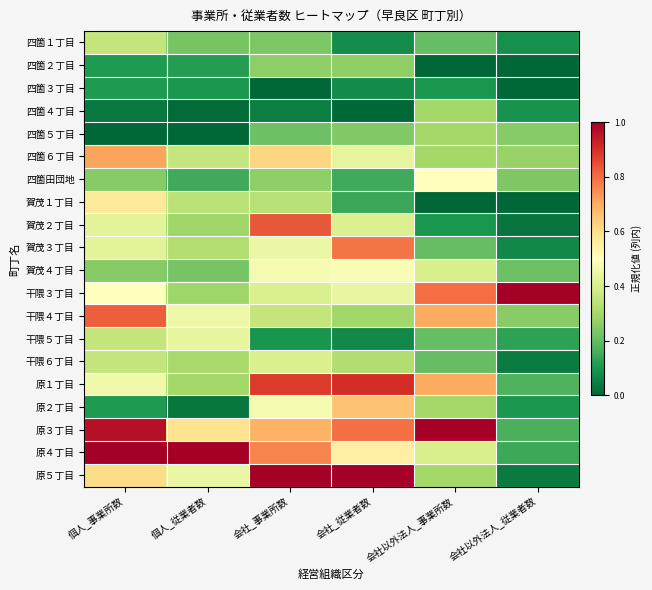

Reading left to right, what are all the values shown in this chart?

四箇１丁目: 個人_事業所数=0.4	個人_従業者数=0.2	会社_事業所数=0.2	会社_従業者数=0.1	会社以外法人_事業所数=0.2	会社以外法人_従業者数=0.1
四箇２丁目: 個人_事業所数=0.1	個人_従業者数=0.1	会社_事業所数=0.3	会社_従業者数=0.3	会社以外法人_事業所数=0.0	会社以外法人_従業者数=0.0
四箇３丁目: 個人_事業所数=0.1	個人_従業者数=0.1	会社_事業所数=0.0	会社_従業者数=0.1	会社以外法人_事業所数=0.1	会社以外法人_従業者数=0.0
四箇４丁目: 個人_事業所数=0.0	個人_従業者数=0.0	会社_事業所数=0.0	会社_従業者数=0.0	会社以外法人_事業所数=0.3	会社以外法人_従業者数=0.1
四箇５丁目: 個人_事業所数=0.0	個人_従業者数=0.0	会社_事業所数=0.2	会社_従業者数=0.2	会社以外法人_事業所数=0.3	会社以外法人_従業者数=0.2
四箇６丁目: 個人_事業所数=0.7	個人_従業者数=0.4	会社_事業所数=0.6	会社_従業者数=0.4	会社以外法人_事業所数=0.3	会社以外法人_従業者数=0.3
四箇田団地: 個人_事業所数=0.2	個人_従業者数=0.1	会社_事業所数=0.3	会社_従業者数=0.1	会社以外法人_事業所数=0.5	会社以外法人_従業者数=0.2
賀茂１丁目: 個人_事業所数=0.6	個人_従業者数=0.3	会社_事業所数=0.3	会社_従業者数=0.1	会社以外法人_事業所数=0.0	会社以外法人_従業者数=0.0
賀茂２丁目: 個人_事業所数=0.4	個人_従業者数=0.3	会社_事業所数=0.8	会社_従業者数=0.4	会社以外法人_事業所数=0.1	会社以外法人_従業者数=0.0
賀茂３丁目: 個人_事業所数=0.4	個人_従業者数=0.3	会社_事業所数=0.5	会社_従業者数=0.8	会社以外法人_事業所数=0.2	会社以外法人_従業者数=0.1
賀茂４丁目: 個人_事業所数=0.2	個人_従業者数=0.2	会社_事業所数=0.5	会社_従業者数=0.5	会社以外法人_事業所数=0.4	会社以外法人_従業者数=0.2
干隈３丁目: 個人_事業所数=0.5	個人_従業者数=0.3	会社_事業所数=0.4	会社_従業者数=0.4	会社以外法人_事業所数=0.8	会社以外法人_従業者数=1.0
干隈４丁目: 個人_事業所数=0.8	個人_従業者数=0.5	会社_事業所数=0.4	会社_従業者数=0.3	会社以外法人_事業所数=0.7	会社以外法人_従業者数=0.3
干隈５丁目: 個人_事業所数=0.4	個人_従業者数=0.4	会社_事業所数=0.1	会社_従業者数=0.1	会社以外法人_事業所数=0.2	会社以外法人_従業者数=0.1
干隈６丁目: 個人_事業所数=0.4	個人_従業者数=0.3	会社_事業所数=0.4	会社_従業者数=0.3	会社以外法人_事業所数=0.2	会社以外法人_従業者数=0.0
原１丁目: 個人_事業所数=0.5	個人_従業者数=0.3	会社_事業所数=0.9	会社_従業者数=0.9	会社以外法人_事業所数=0.7	会社以外法人_従業者数=0.2
原２丁目: 個人_事業所数=0.1	個人_従業者数=0.0	会社_事業所数=0.5	会社_従業者数=0.7	会社以外法人_事業所数=0.3	会社以外法人_従業者数=0.1
原３丁目: 個人_事業所数=1.0	個人_従業者数=0.6	会社_事業所数=0.7	会社_従業者数=0.8	会社以外法人_事業所数=1.0	会社以外法人_従業者数=0.2
原４丁目: 個人_事業所数=1.0	個人_従業者数=1.0	会社_事業所数=0.8	会社_従業者数=0.5	会社以外法人_事業所数=0.4	会社以外法人_従業者数=0.1
原５丁目: 個人_事業所数=0.6	個人_従業者数=0.4	会社_事業所数=1.0	会社_従業者数=1.0	会社以外法人_事業所数=0.3	会社以外法人_従業者数=0.0